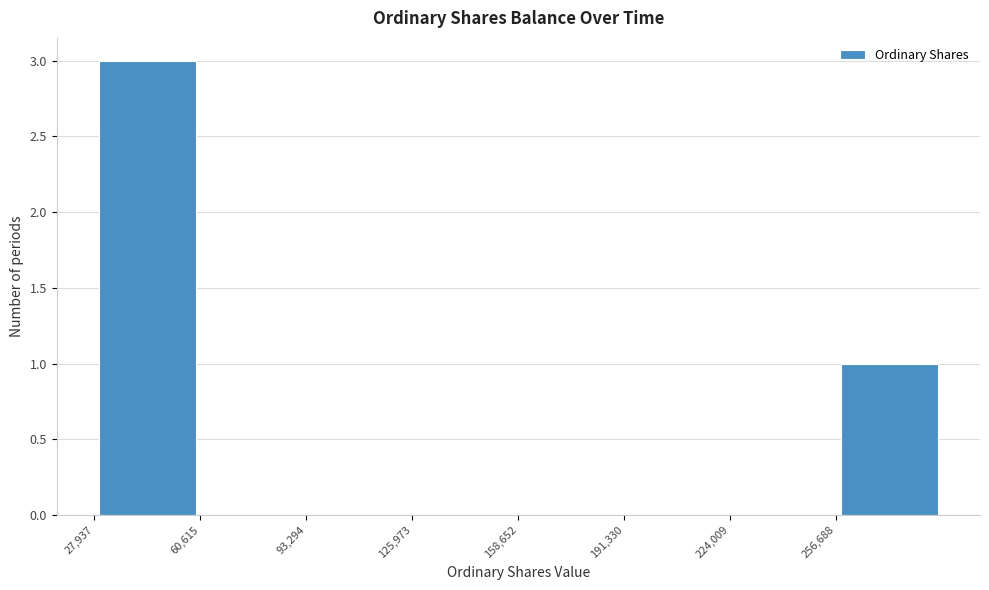

Which range on the x-axis has the tallest bar?

30000 to 60000